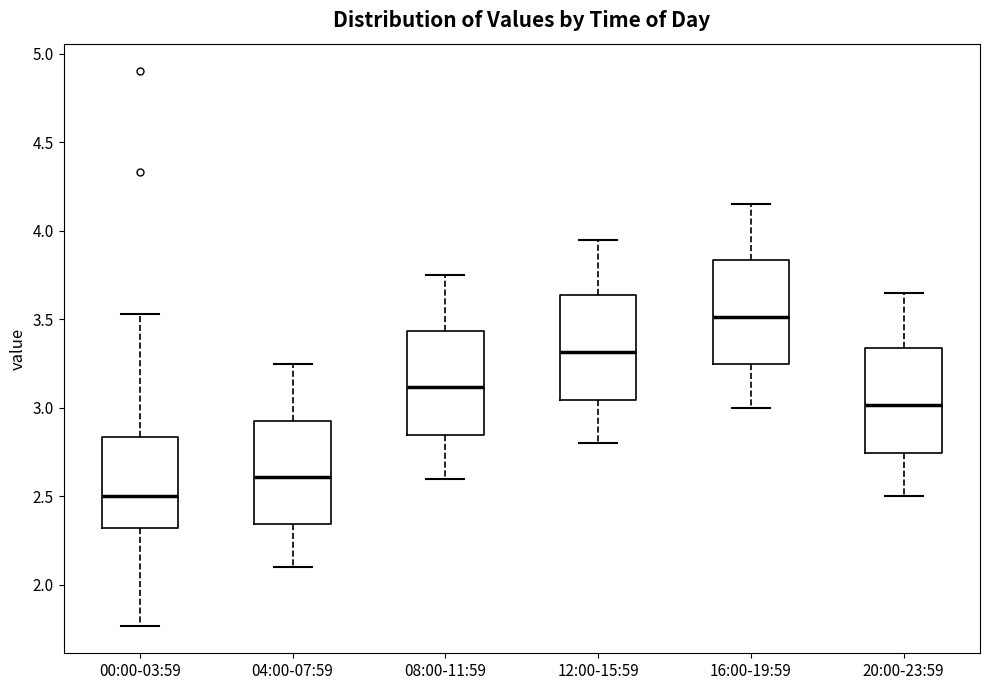

Where does the lower whisker of the box for 08:00-11:59 end on the y-axis? The values are not printed on the chart, so give them approximately, as read against the axis.

2.60